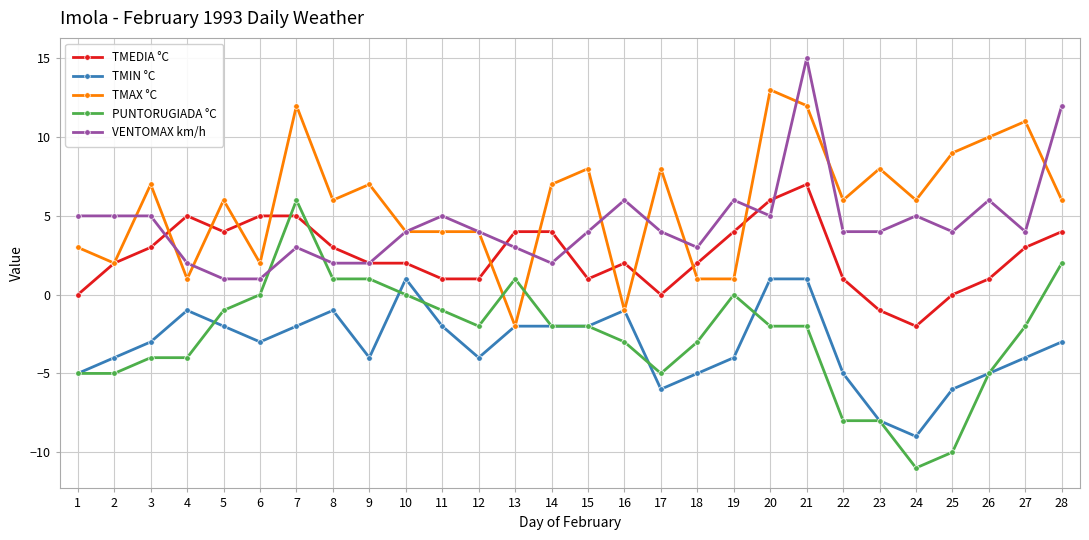

Is it true that TMIN °C equals -2 at 11?

True